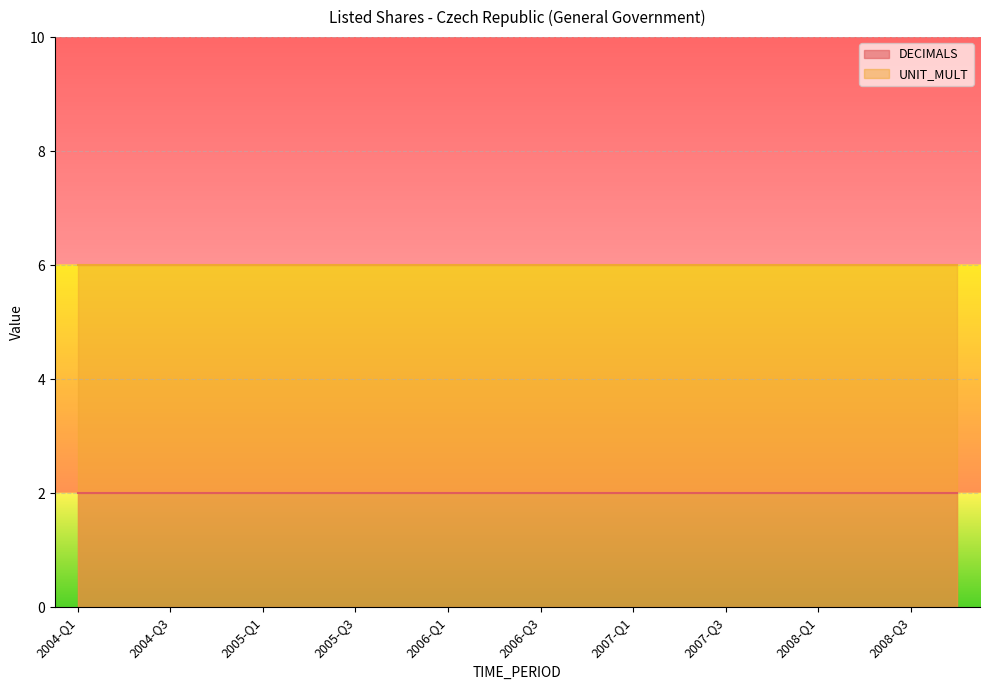

At 2004-Q2, list the series in order from smallest to largest.

DECIMALS, UNIT_MULT